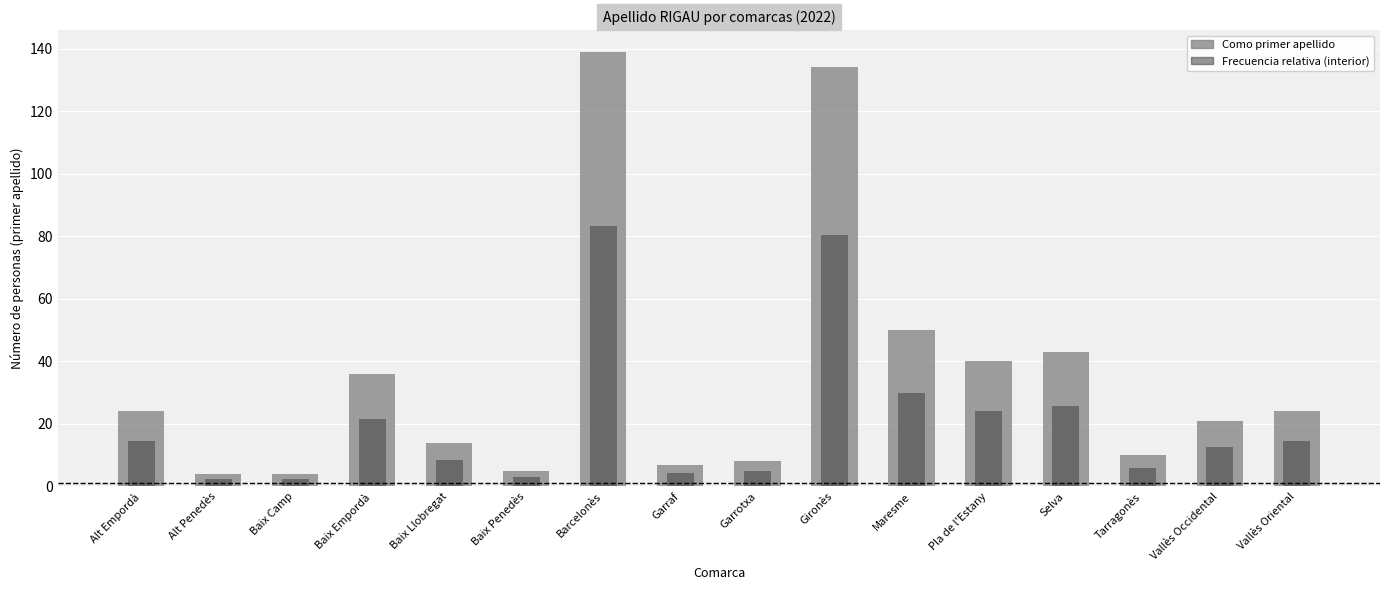

The value at Maresme is 31. True or false?

False